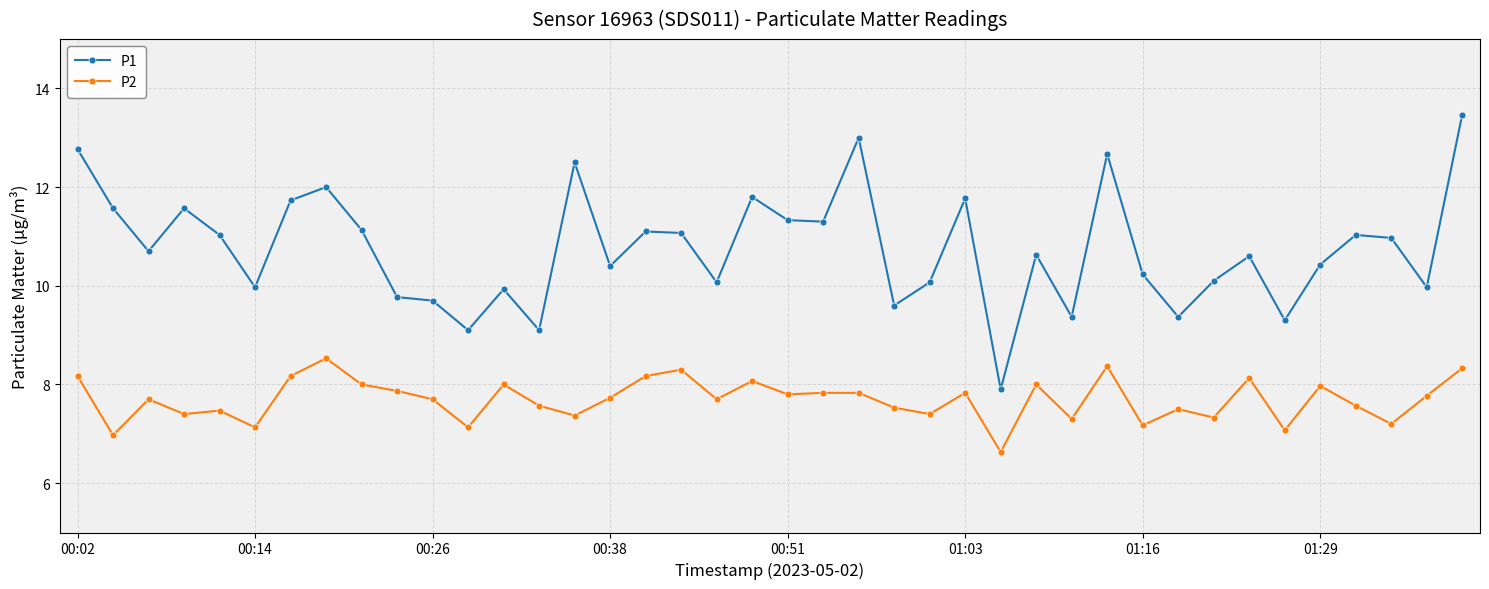

In P1, how many points are lower than both neighbors (excluding endpoints)?

13